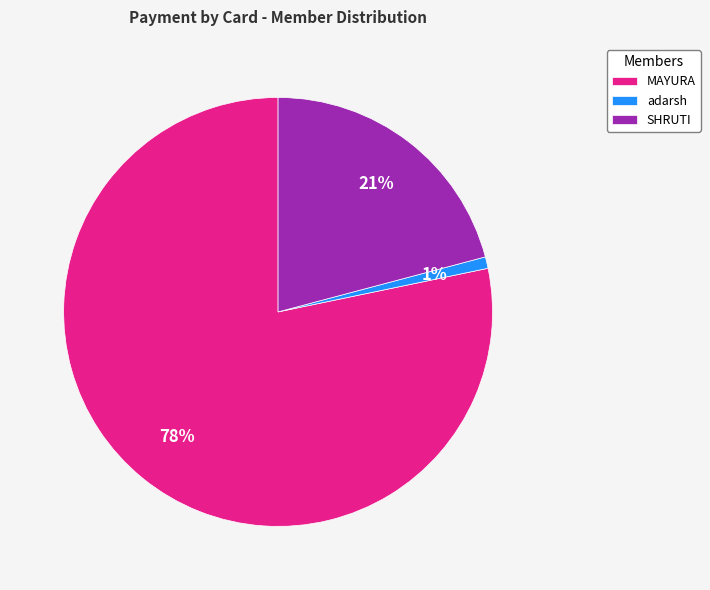

Is there any slice that represents more than half of the pie?

Yes